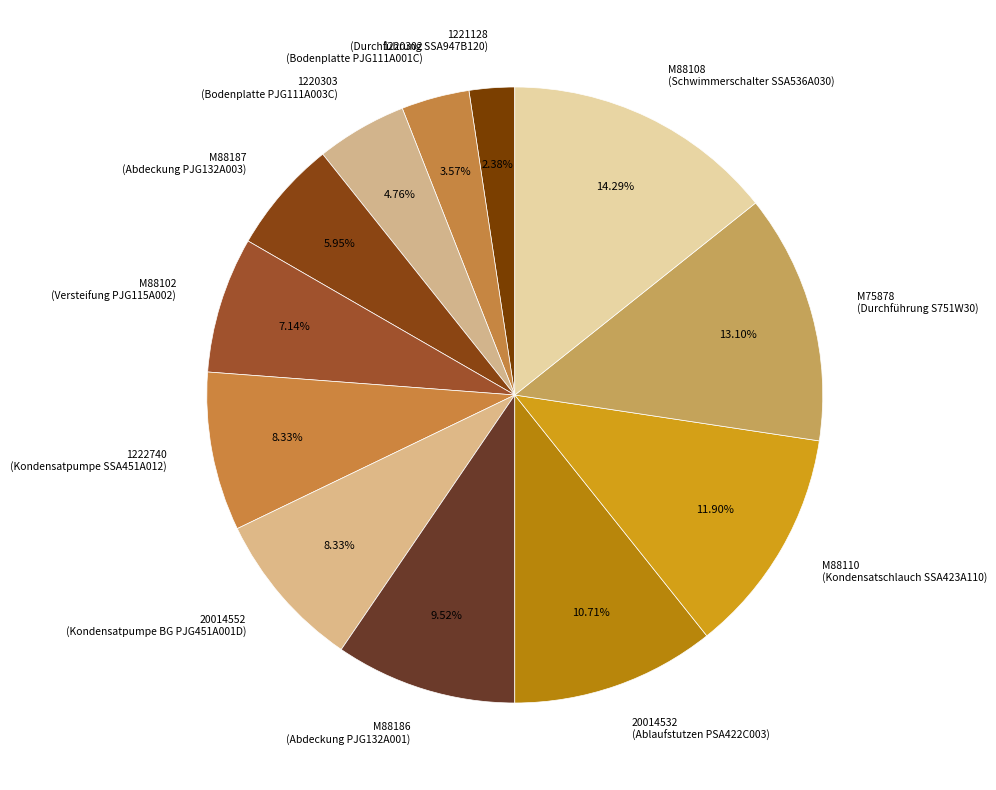

To the nearest percent, what is the average slice percentage?

8%